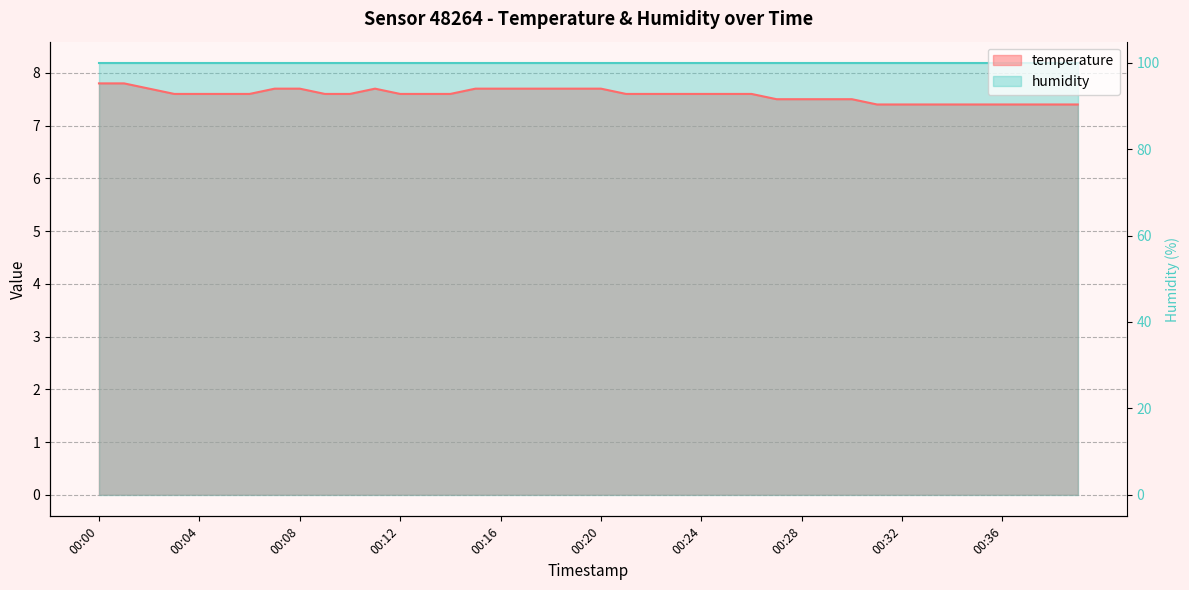

What is the sum of all values?

303.2